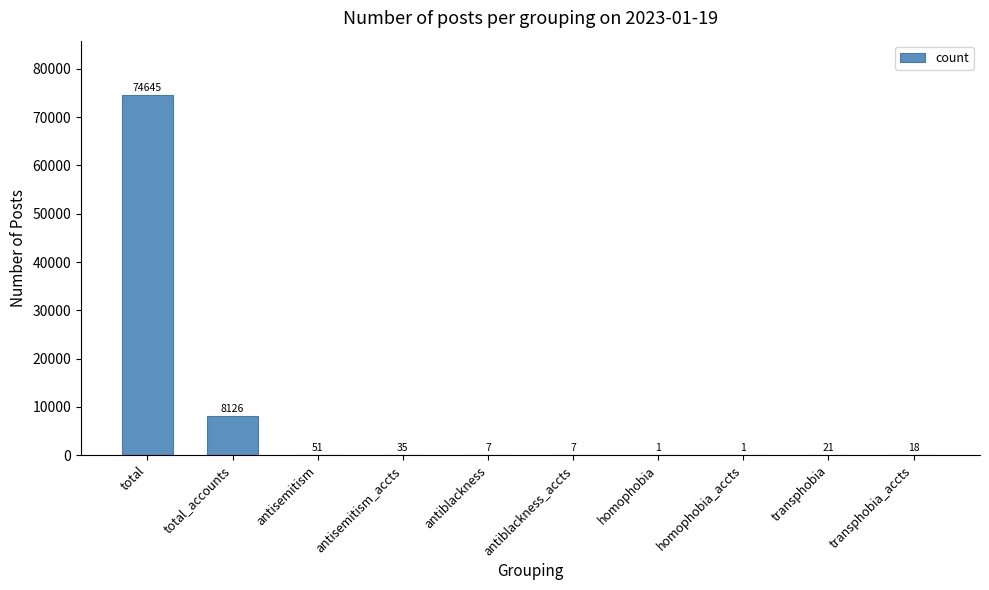

Reading left to right, extract all data points from this chart.

74645	8126	51	35	7	7	1	1	21	18